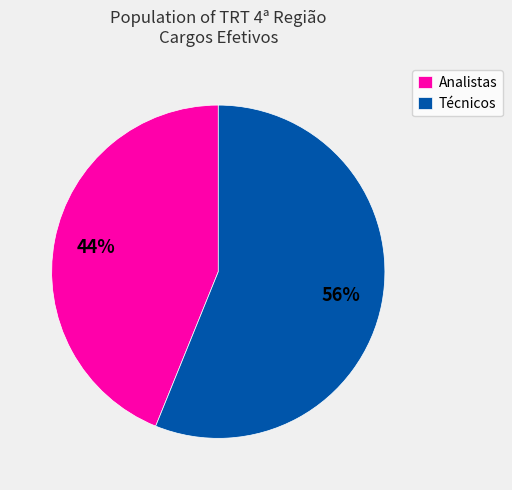

Does any single category account for the majority?

Yes